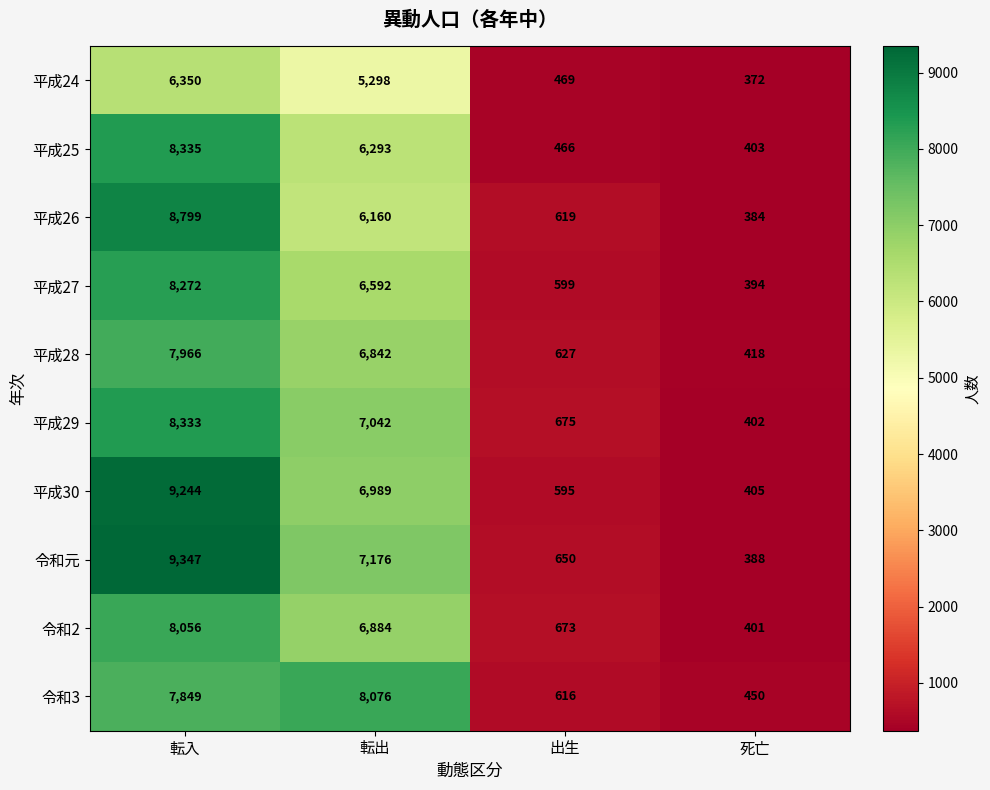

How many data points does each series have?

4